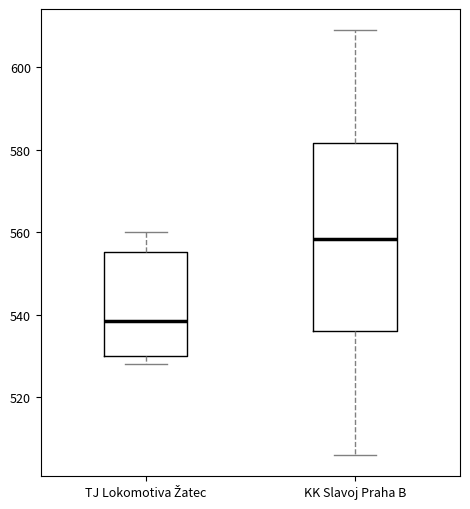

Reading left to right, transcribe this box plot: for each box, give where its median line is, the range the box spans, and where its two whiskers end, as read against the y-axis. The values are not printed on the chart, so give them approximately, as read against the axis.

TJ Lokomotiva Žatec: median 538, box 530 to 556, whiskers 528 to 560
KK Slavoj Praha B: median 558, box 536 to 582, whiskers 506 to 610